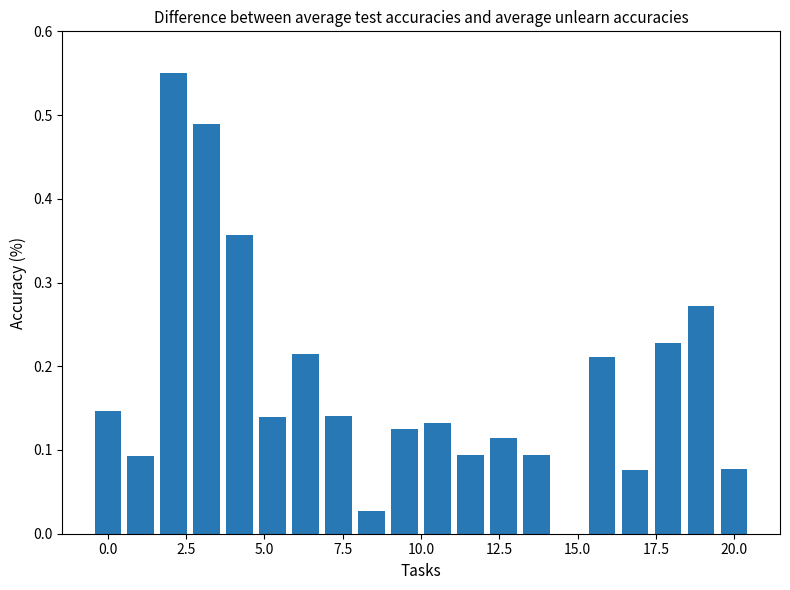

What is the sum of all values?

3.6